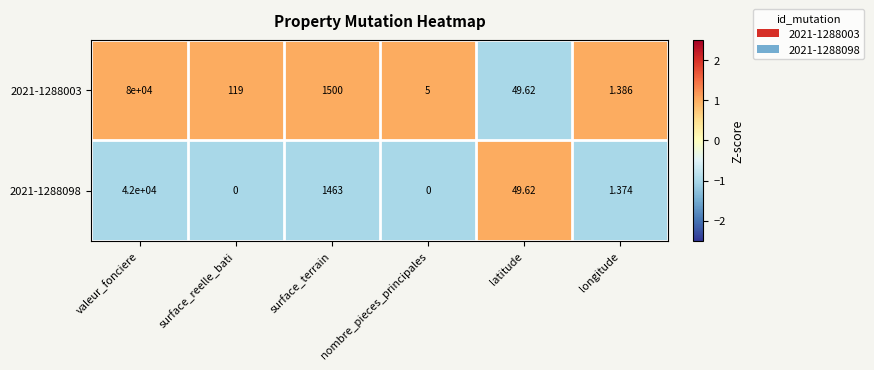

Which series has the widest spread of values?

2021-1288003